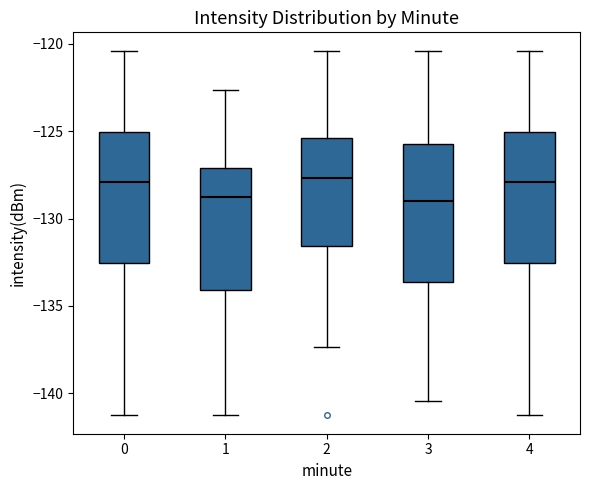

Where is the lower edge of the box at x = 1 on the y-axis? The values are not printed on the chart, so give them approximately, as read against the axis.

-134.0